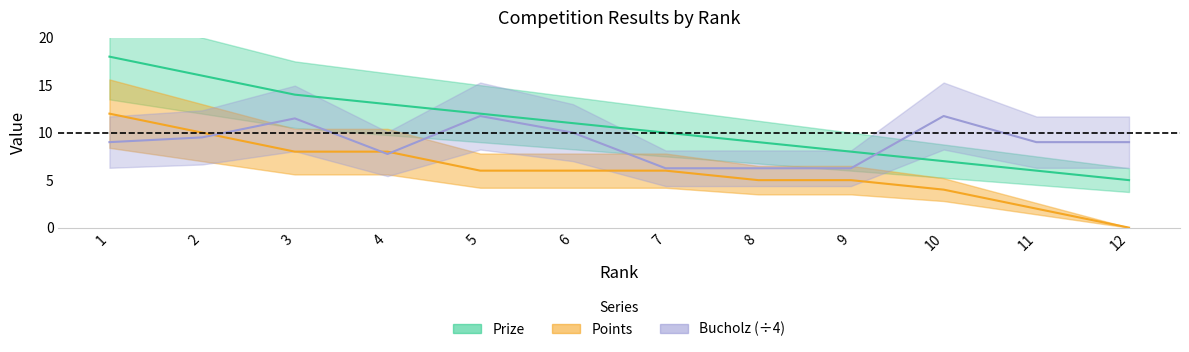

Is the value of Prize at 8 greater than the value of Bucholz at 9?

Yes